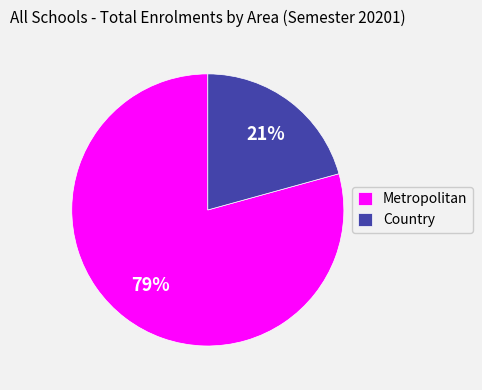

Combined, do Metropolitan and Country account for over 50%?

Yes